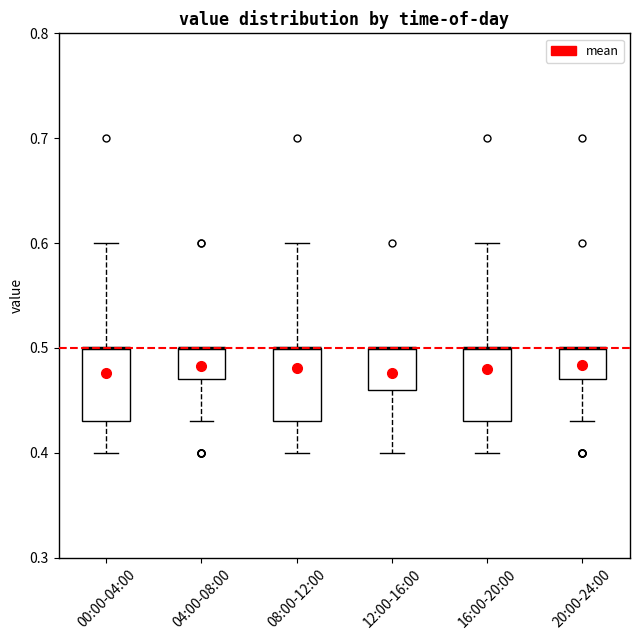

Reading left to right, read every box against the y-axis: the position of its median line, the range the box covers, and the ends of its whiskers. The values are not printed on the chart, so give them approximately, as read against the axis.

00:00-04:00: median 0.50 (drawn on the box's upper edge), box 0.43 to 0.50, whiskers 0.40 to 0.60
04:00-08:00: median 0.50 (drawn on the box's upper edge), box 0.47 to 0.50, whiskers 0.43 to 0.50
08:00-12:00: median 0.50 (drawn on the box's upper edge), box 0.43 to 0.50, whiskers 0.40 to 0.60
12:00-16:00: median 0.50 (drawn on the box's upper edge), box 0.46 to 0.50, whiskers 0.40 to 0.50
16:00-20:00: median 0.50 (drawn on the box's upper edge), box 0.43 to 0.50, whiskers 0.40 to 0.60
20:00-24:00: median 0.50 (drawn on the box's upper edge), box 0.47 to 0.50, whiskers 0.43 to 0.50